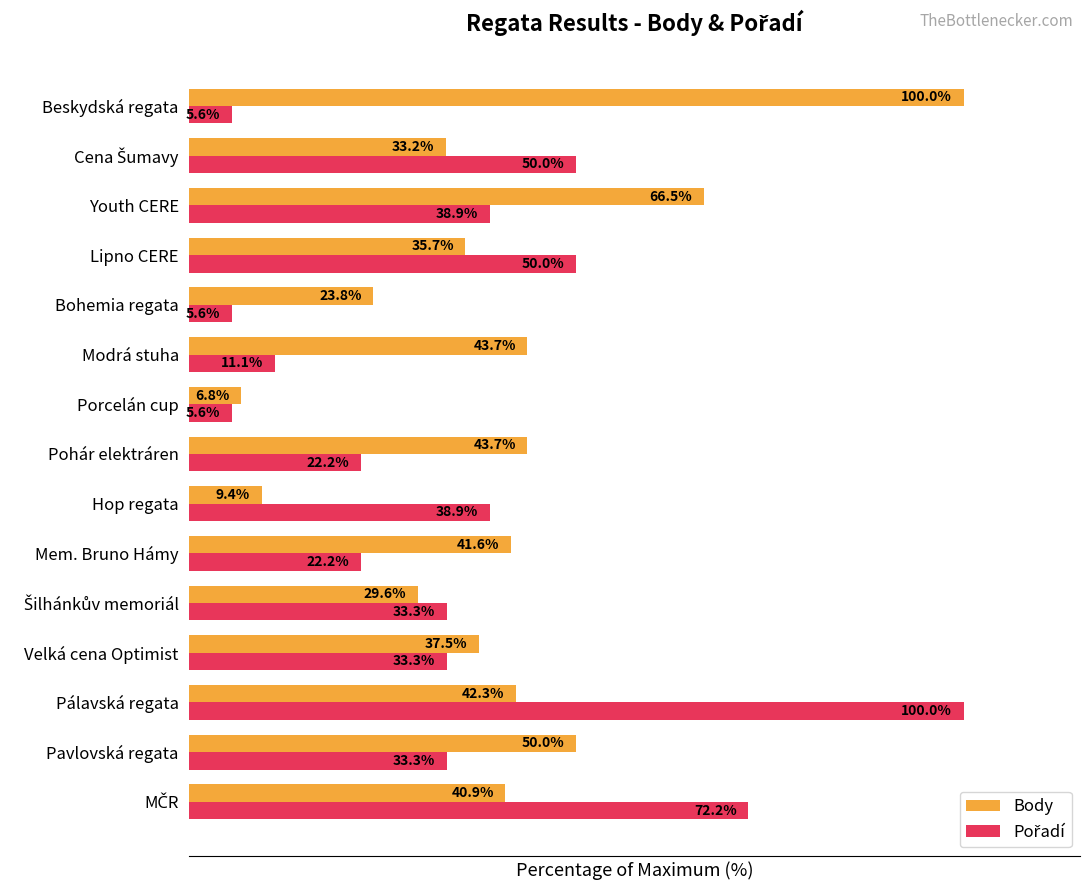

Between Hop regata and Lipno CERE, which series saw the biggest shift?

Body